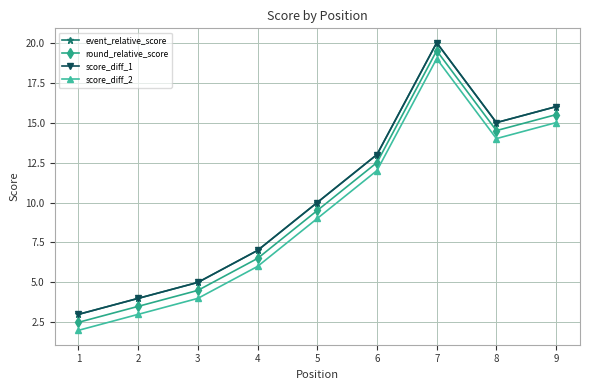

What is the difference between the maximum and minimum values in the score_diff_1 series?

17.0